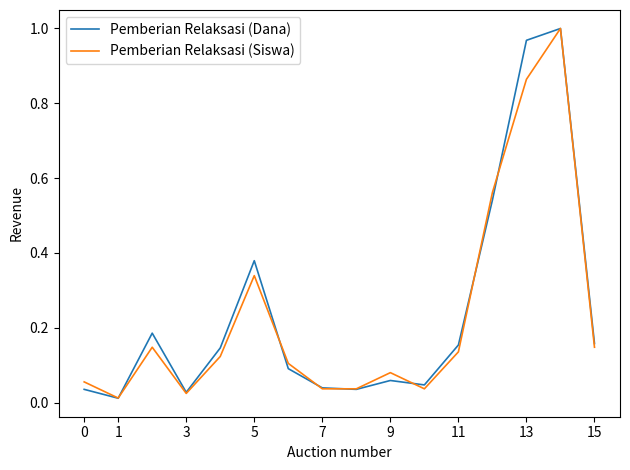

What is the sum of all Pemberian Relaksasi (Siswa) values?

3.7